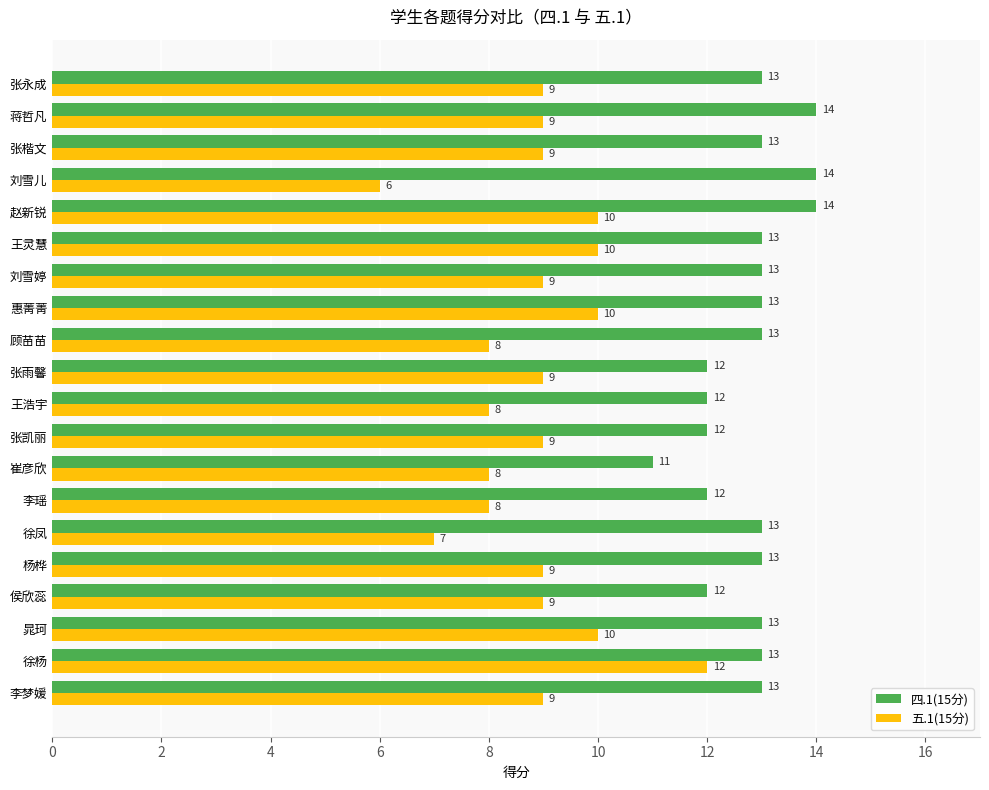

What value does the 五.1(15分) series have at 张永成?

9